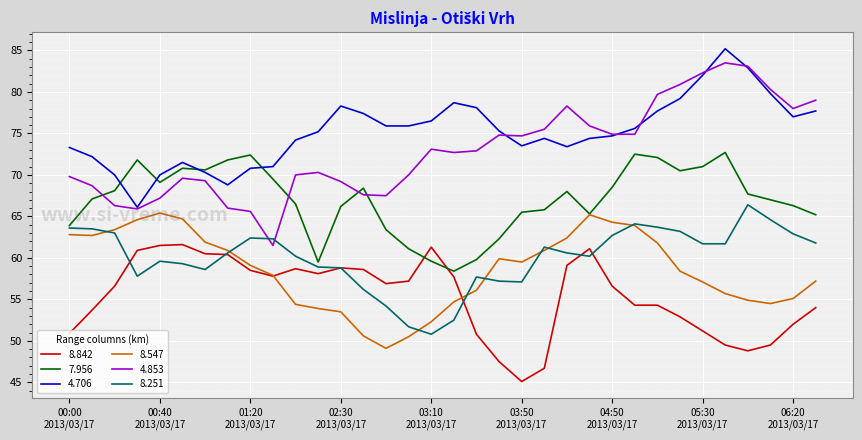

List the series in order of their peak value, lowest first.

8.842, 8.547, 8.251, 7.956, 4.853, 4.706